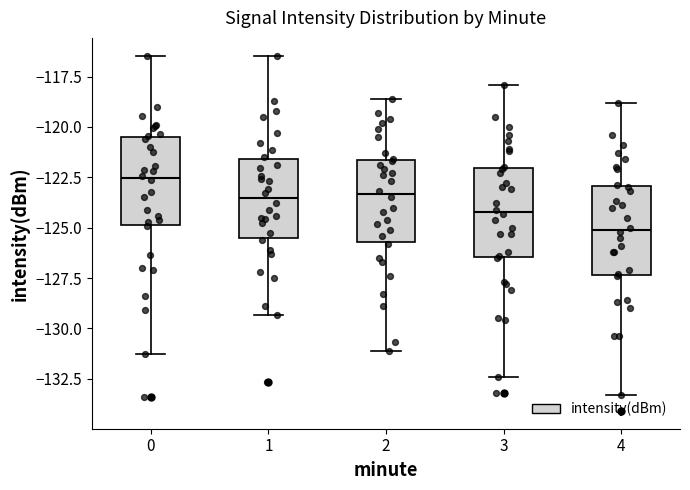

Which box's median line is the highest?

0